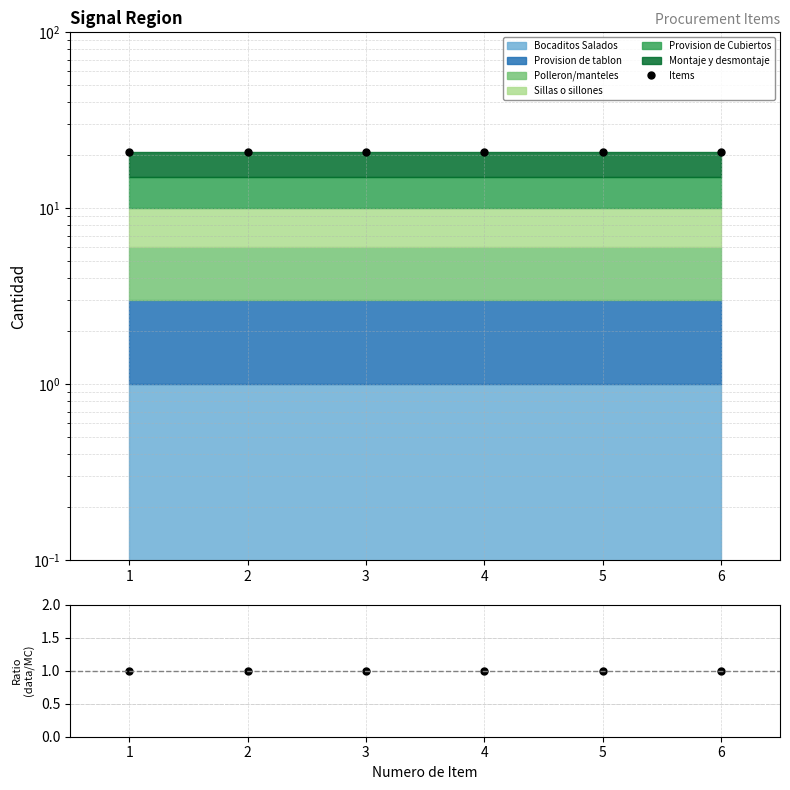

The value of Ratio at 2 is 0. True or false?

False